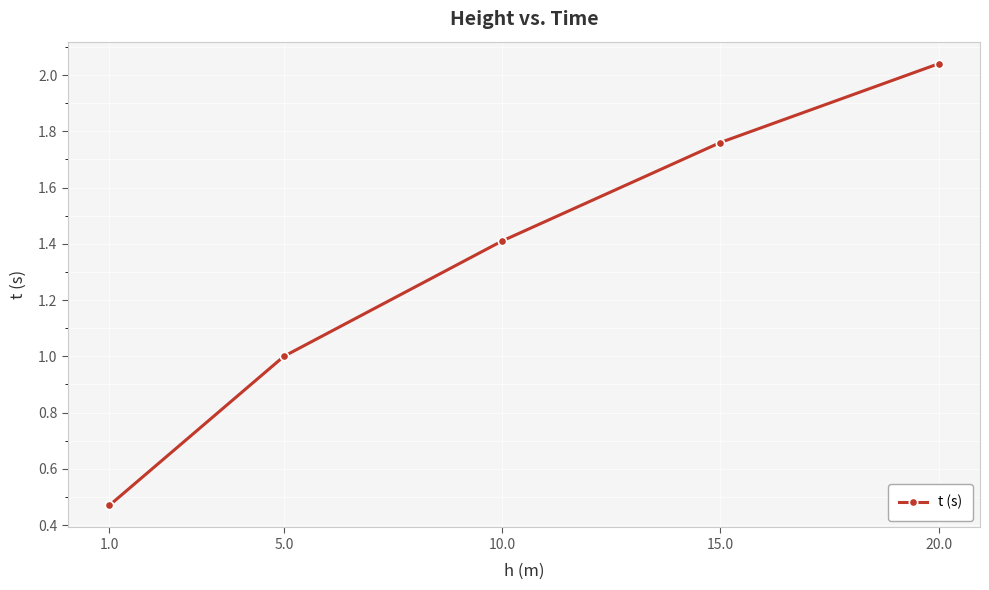

At which label is the value closest to 1?

5.0